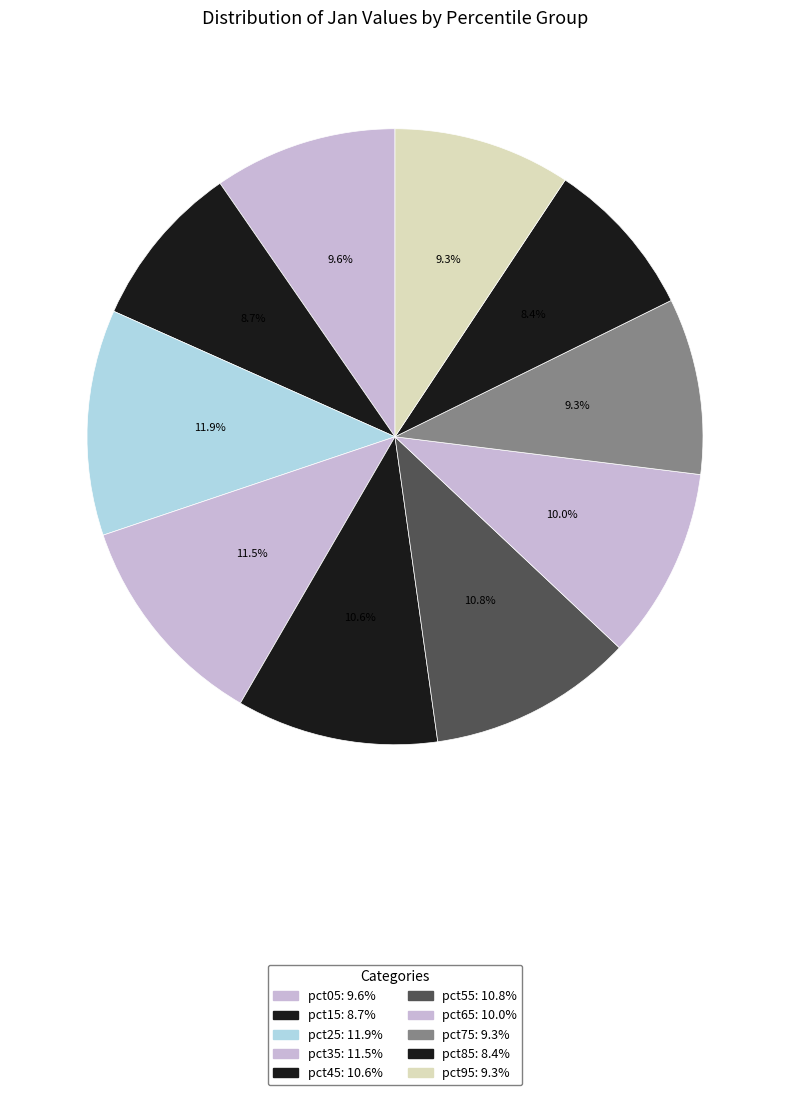

Count the number of slices in the pie.

10